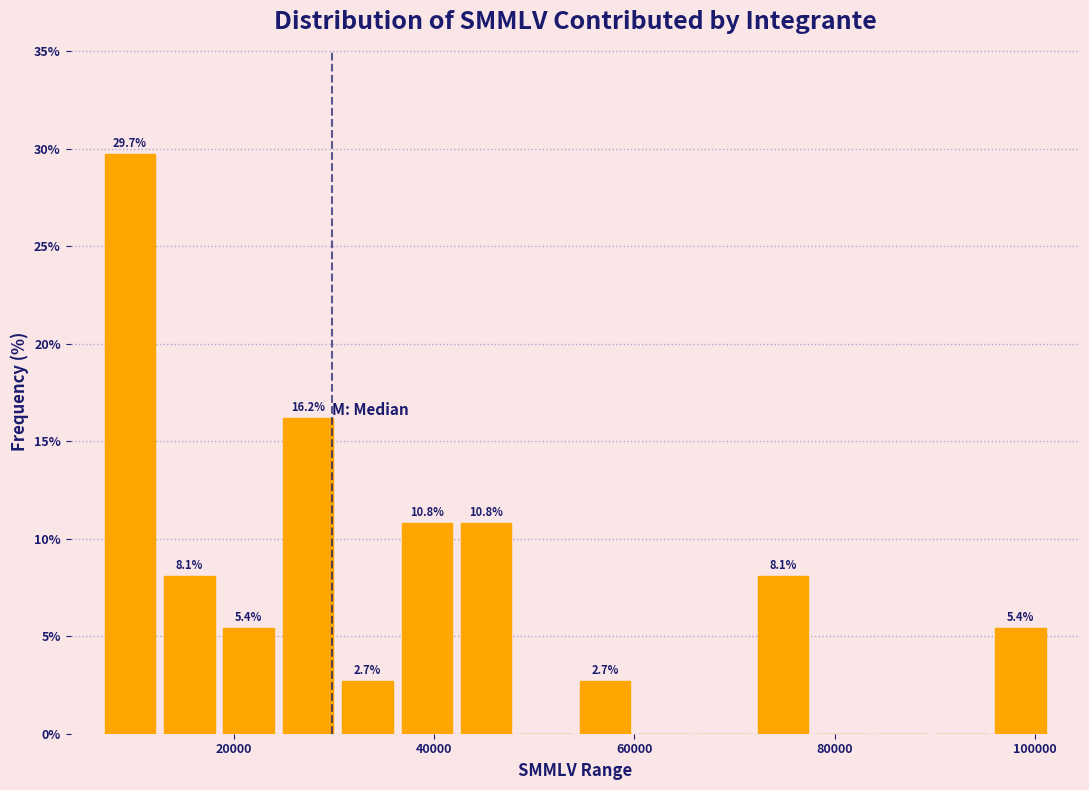

Around what value on the x-axis is the tallest bar? Give the approximate position of its centre, as read against the axis.

10000